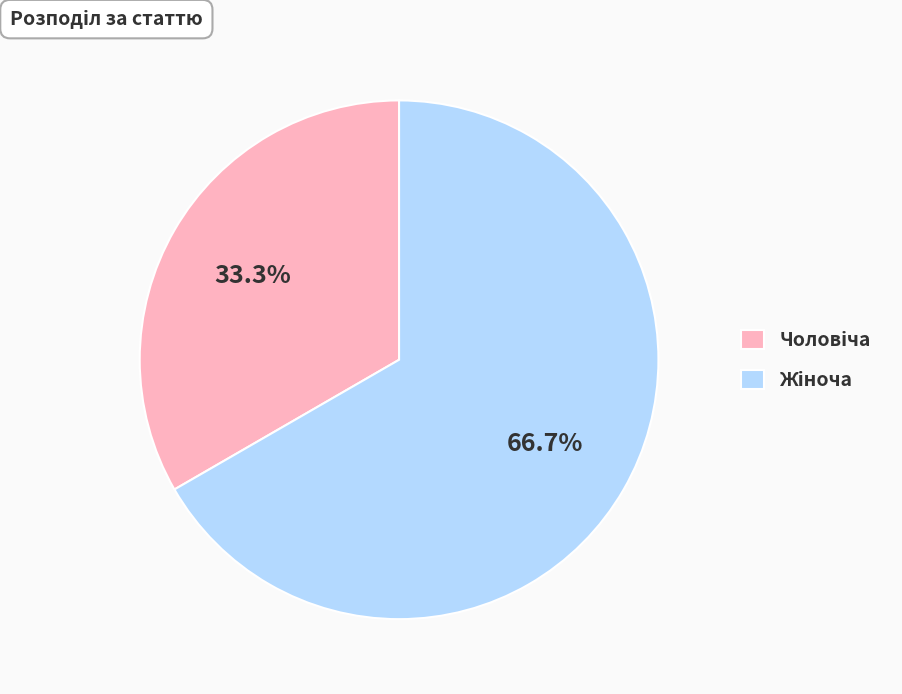

To the nearest percent, what is the average slice percentage?

50%